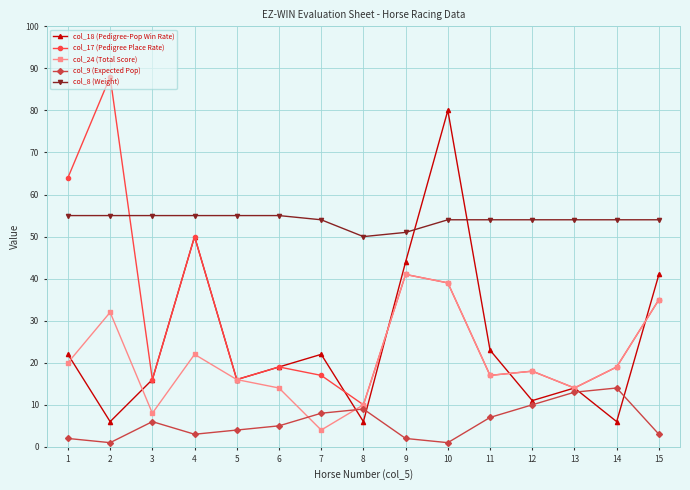

Reading right to left, list all the values displayed in this chart.

col_18 (Pedigree-Pop Win Rate): 41	6	14	11	23	80	44	6	22	19	16	50	16	6	22
col_17 (Pedigree Place Rate): 35	19	14	18	17	39	41	10	17	19	16	50	16	88	64
col_24 (Total Score): 35	19	14	18	17	39	41	10	4	14	16	22	8	32	20
col_9 (Expected Pop): 3	14	13	10	7	1	2	9	8	5	4	3	6	1	2
col_8 (Weight): 54	54	54	54	54	54	51	50	54	55	55	55	55	55	55